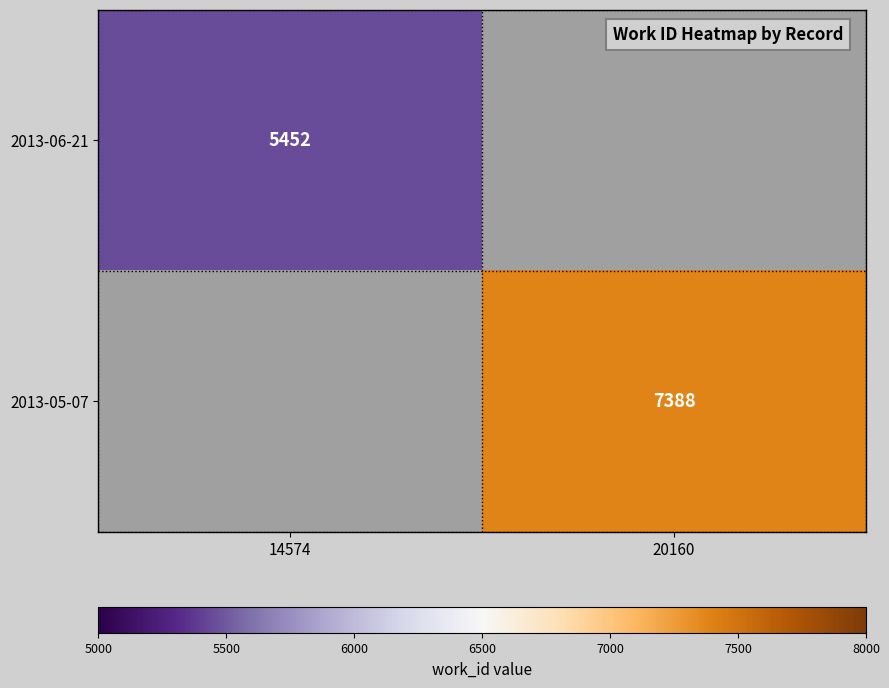

True or false: 2013-06-21 has a value of 5452 at 14574.

True